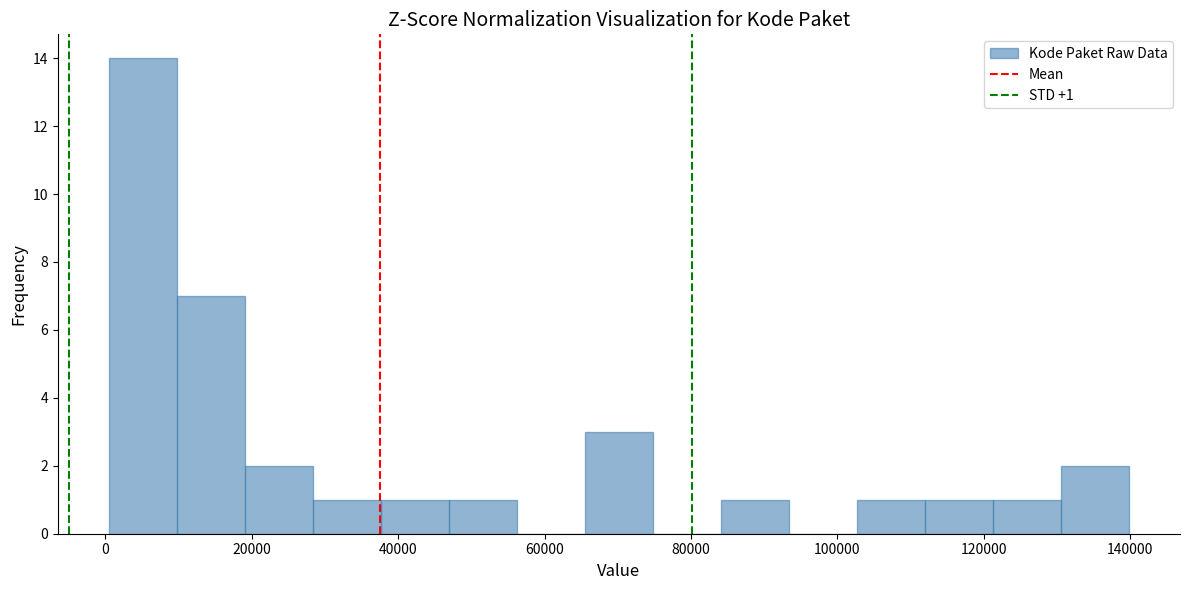

Over which range of the x-axis is the bar tallest?

0 to 10000